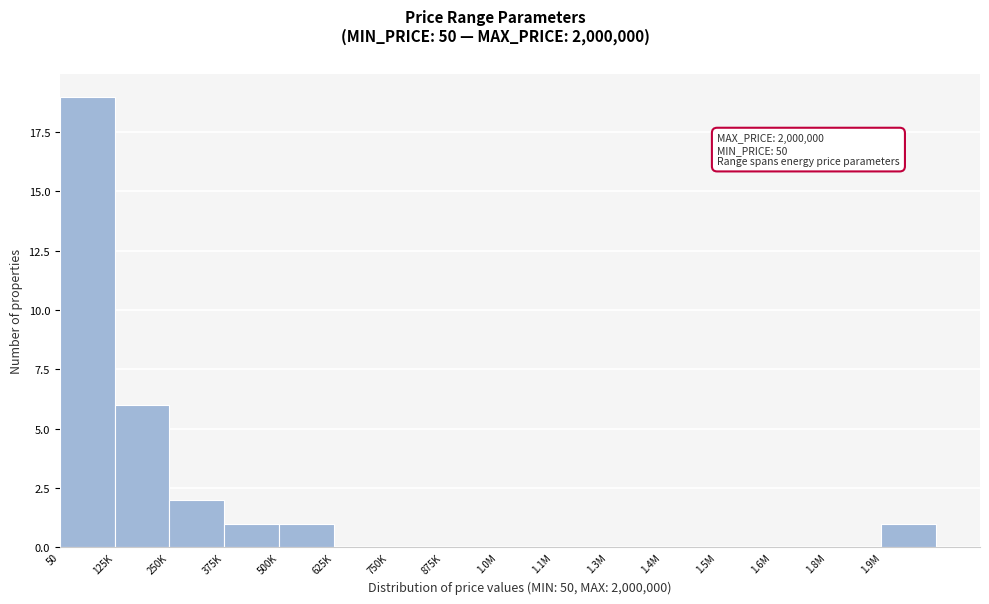

Reading right to left, transcribe all the data shown in this chart.

1.9M=1	1.8M=0	1.6M=0	1.5M=0	1.4M=0	1.3M=0	1.1M=0	1.0M=0	875K=0	750K=0	625K=0	500K=1	375K=1	250K=2	125K=6	50=19